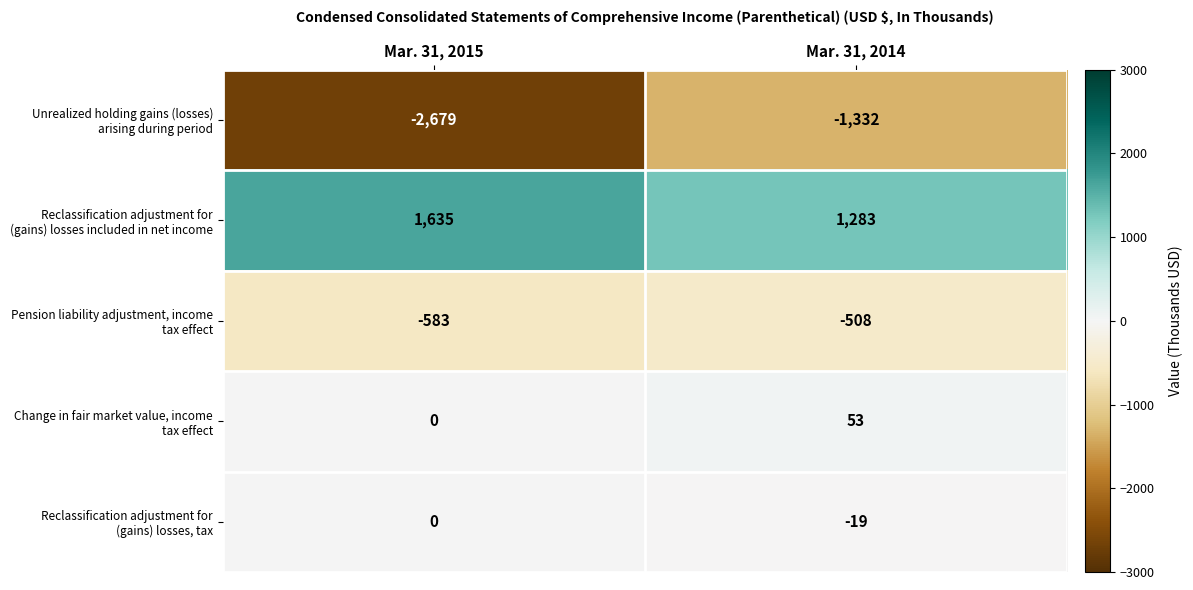

What is the difference between the highest and lowest values at Mar. 31, 2014?

2615